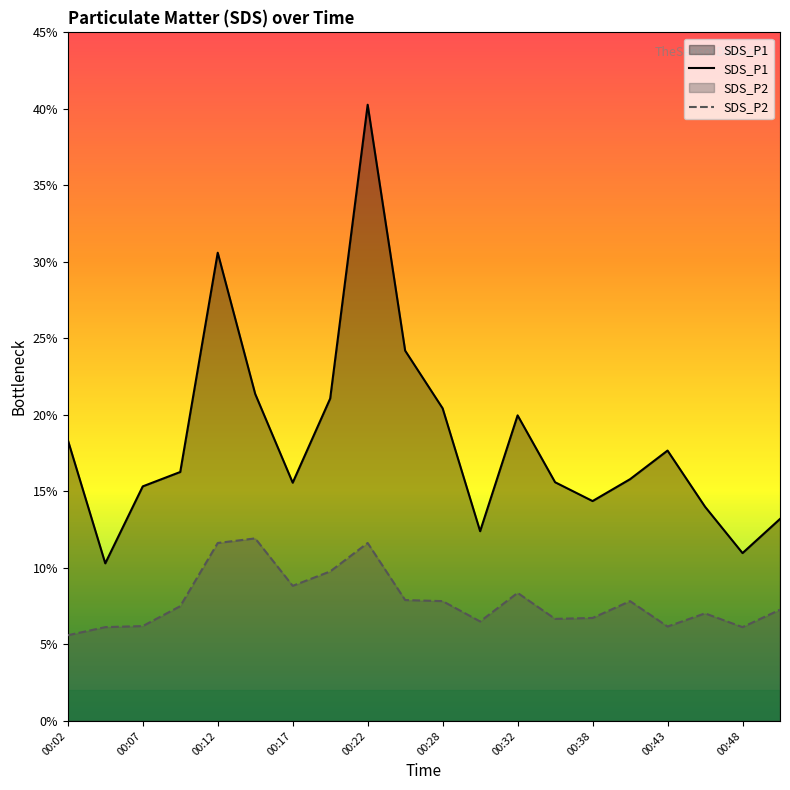

How many lines are shown in the chart?

2